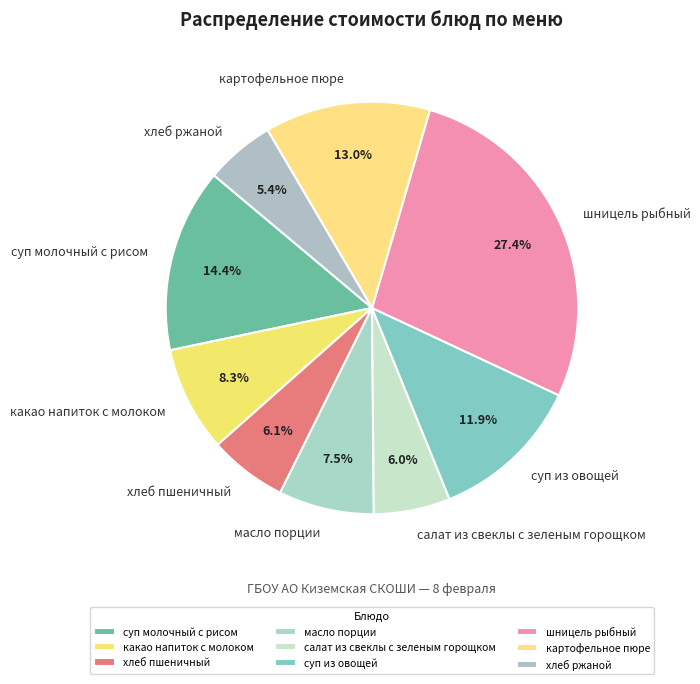

What is the ratio of the value at хлеб пшеничный to the value at суп из овощей?

0.5